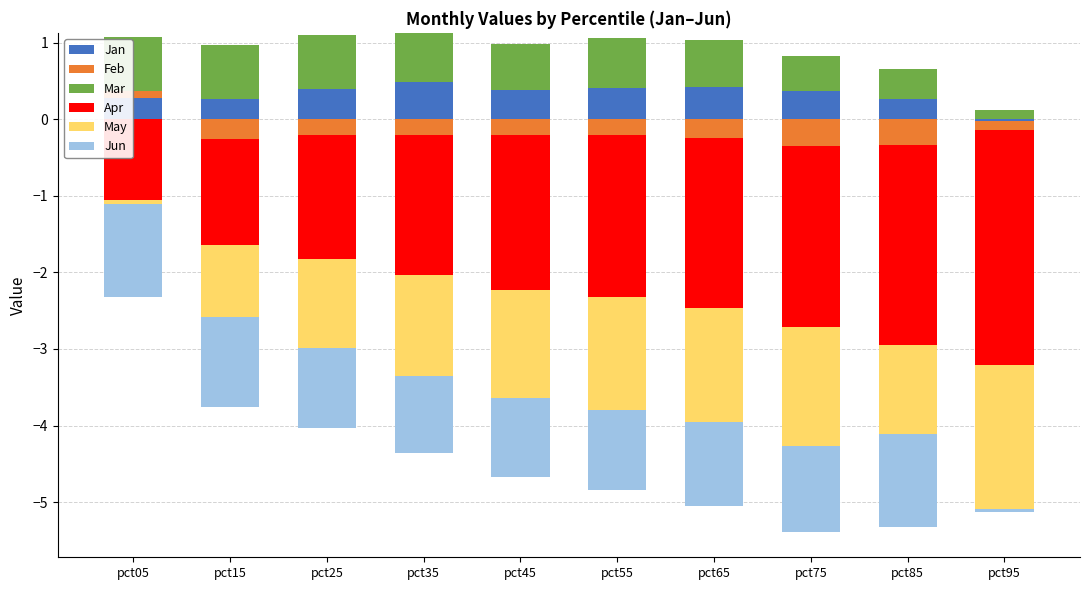

List the series in order of their peak value, lowest first.

Apr, May, Jun, Feb, Jan, Mar